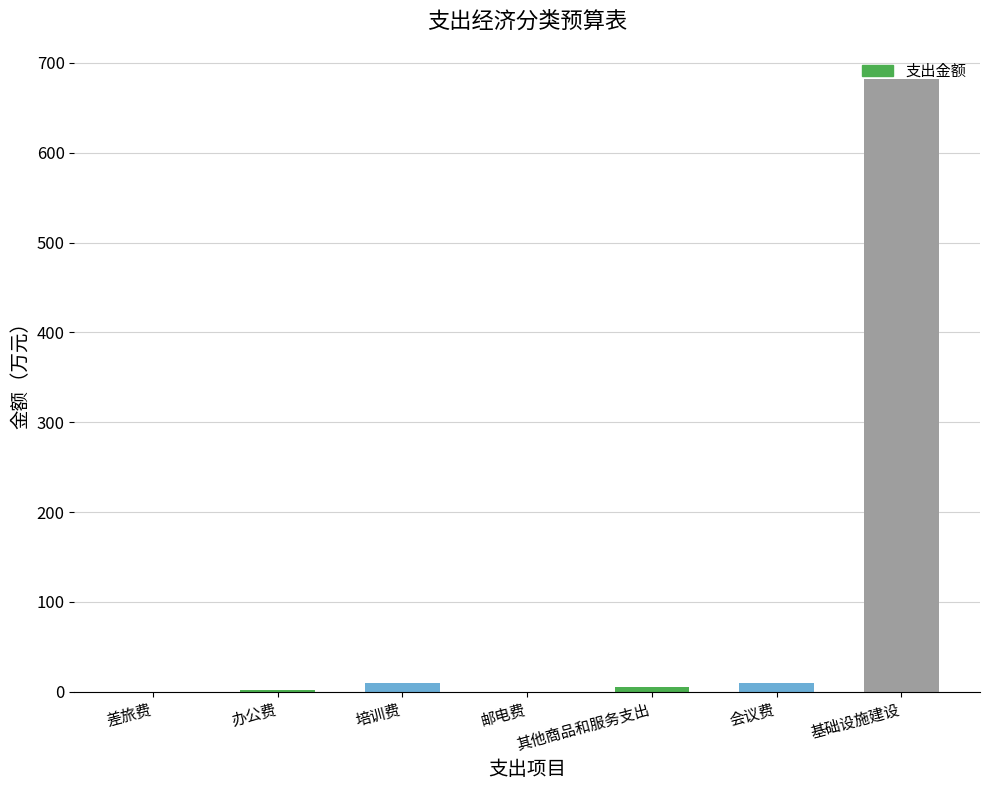

Between 基础设施建设 and 邮电费, which is larger?

基础设施建设